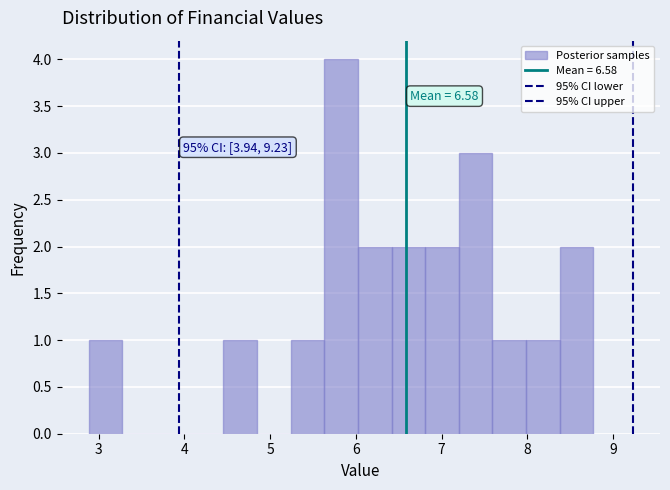

Around what value on the x-axis is the tallest bar? Give the approximate position of its centre, as read against the axis.

5.8